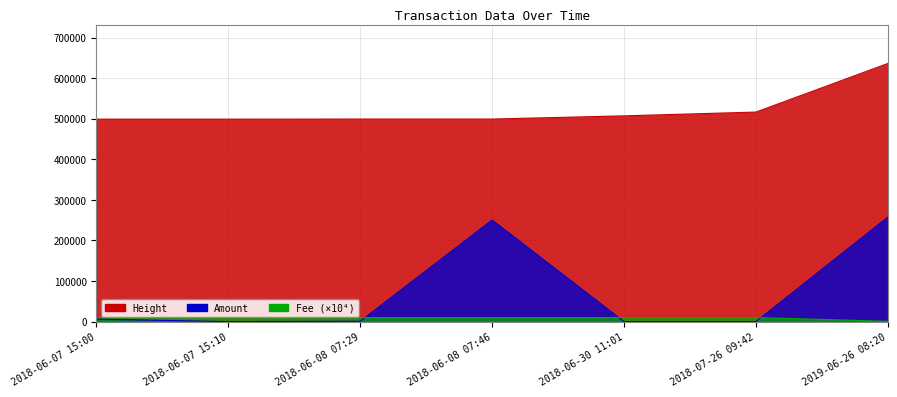

Which category has the lowest value across all series?

2018-06-07 15:10